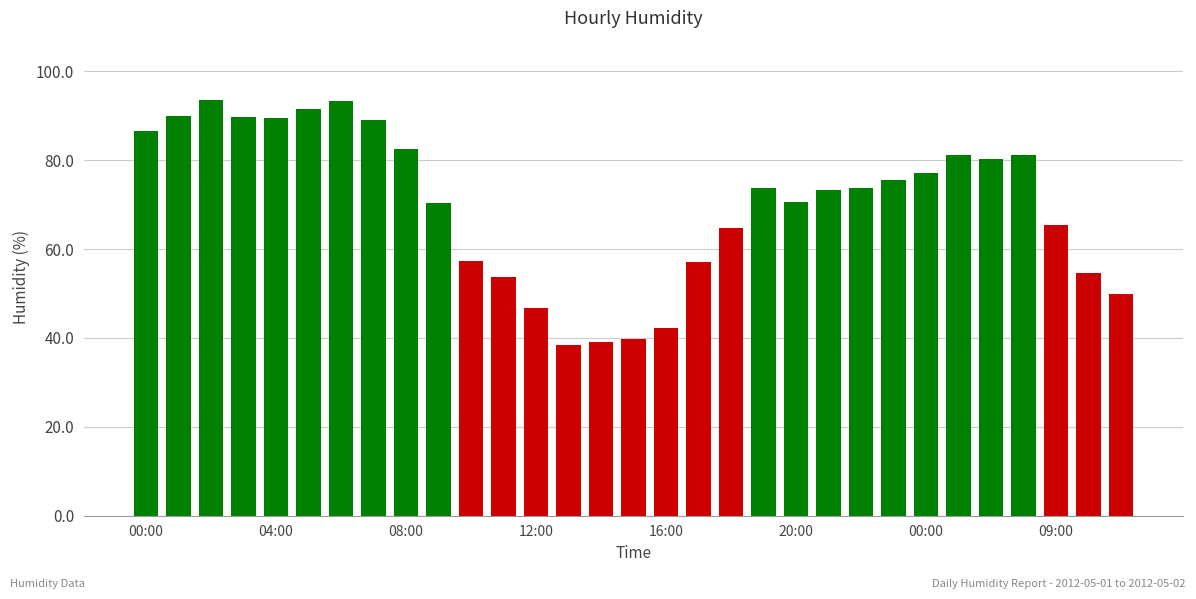

What is the difference between the maximum and minimum values?

55.0